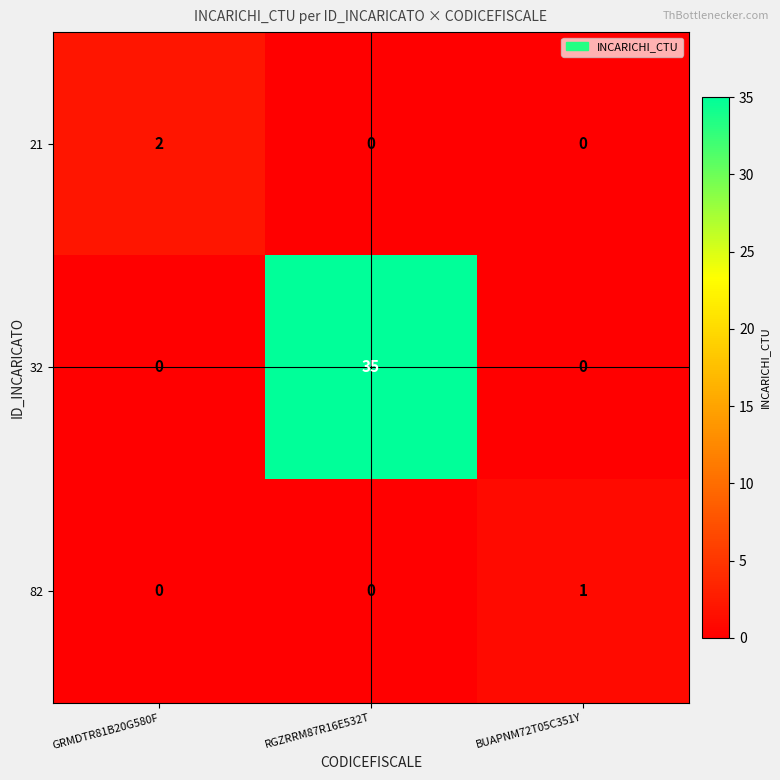

The 32 series shows 0 at BUAPNM72T05C351Y. True or false?

True